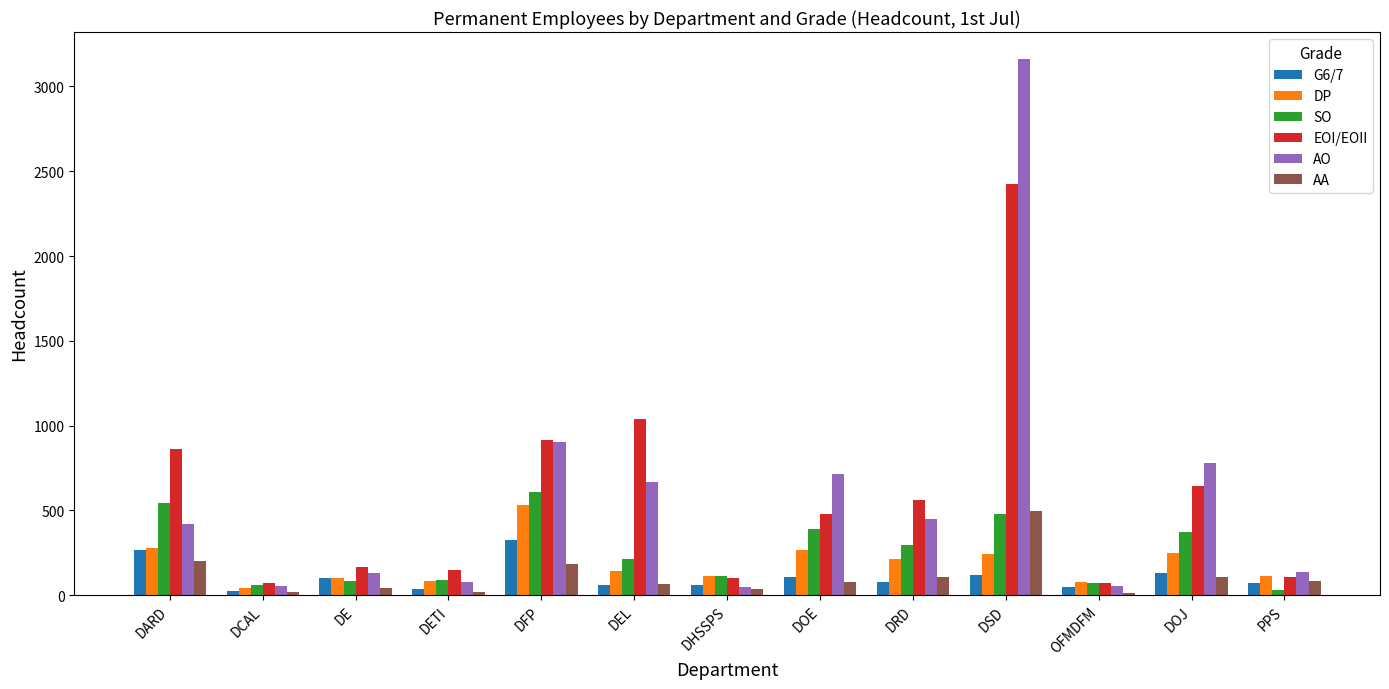

How many bars are there in total?

78